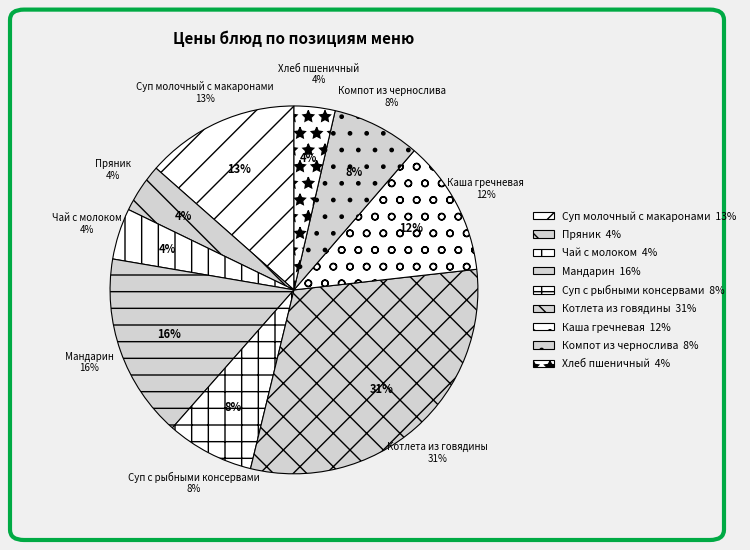

Is there any slice that represents more than half of the pie?

No